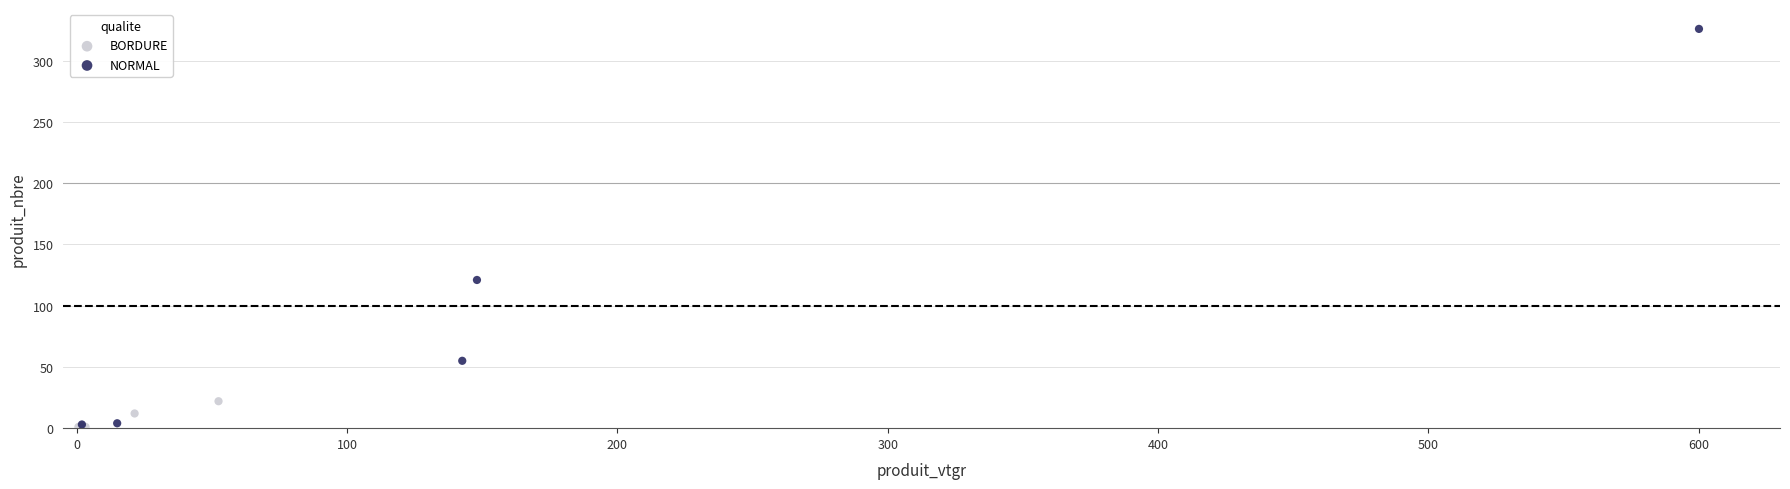

Which series contains the highest Y value?

NORMAL